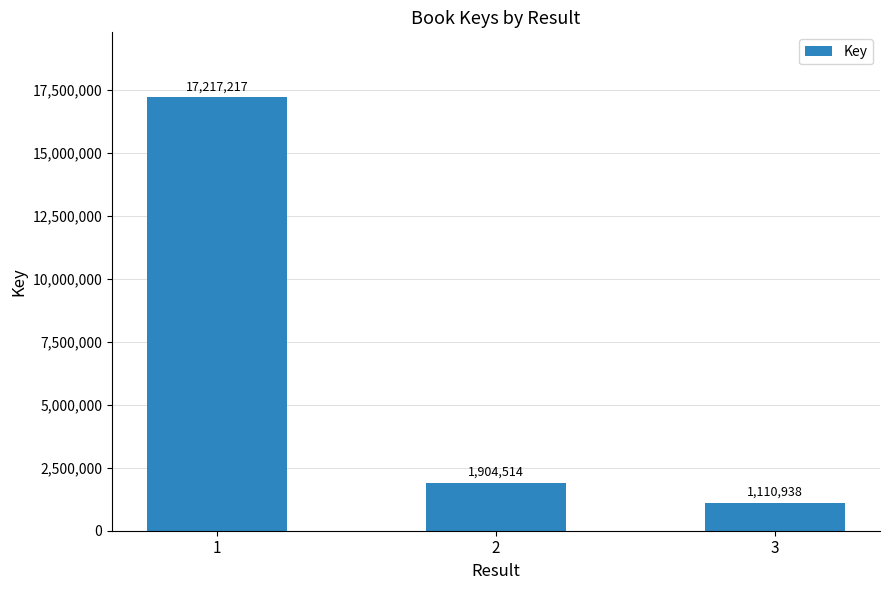

What is the change in value from 1 to 2?

-15312703